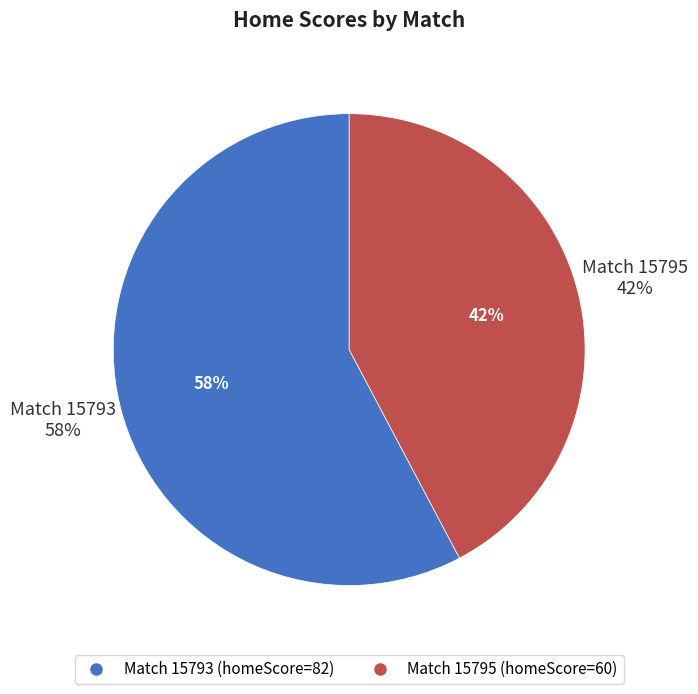

Approximately how many times larger is the value at 15795 compared to 15793?

0.7